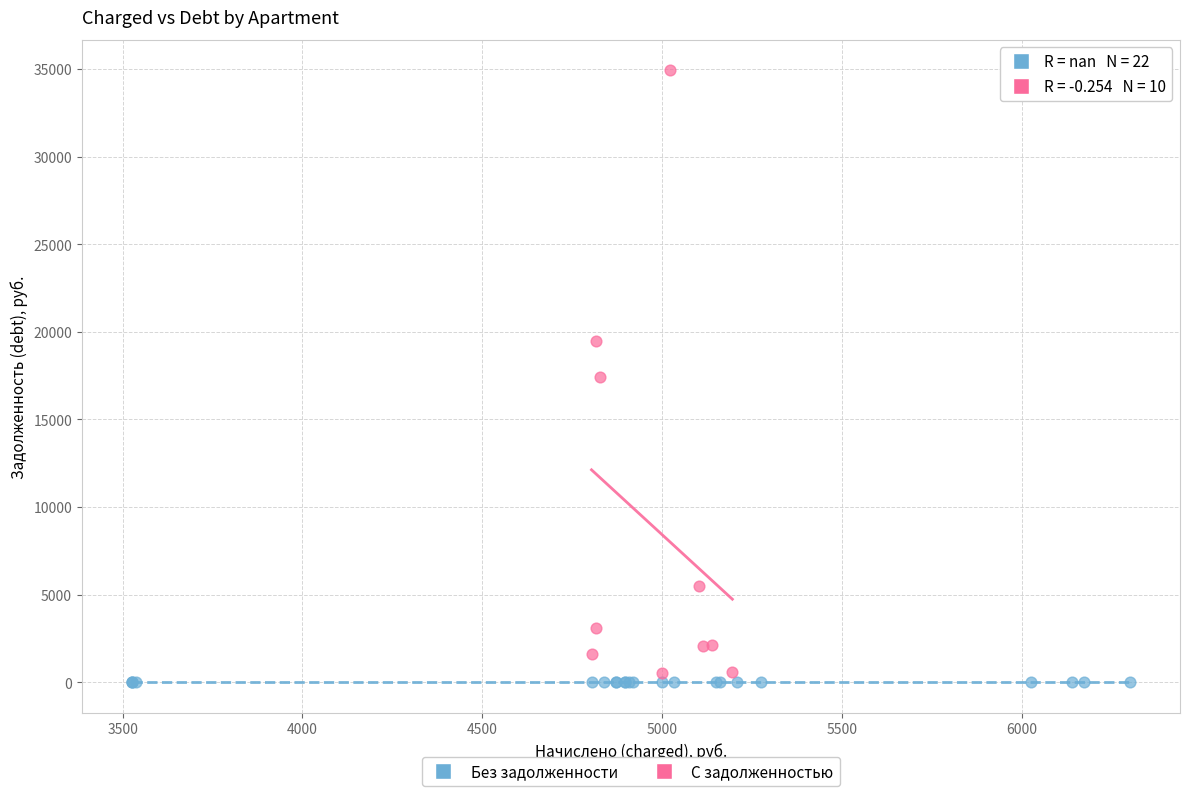

Which series reaches the maximum Y coordinate?

С задолженностью